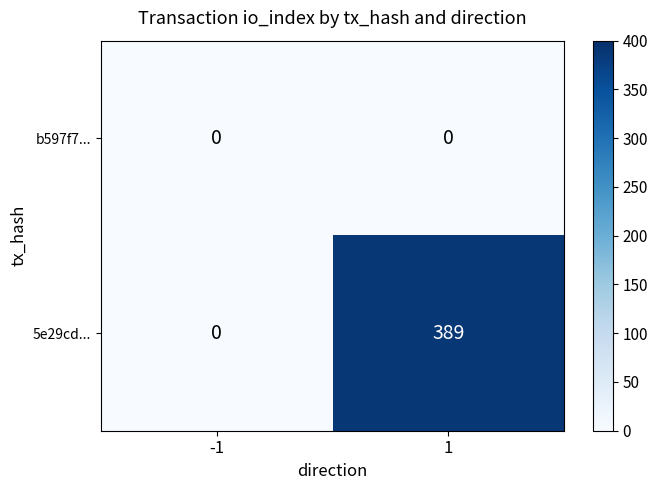

Reading left to right, extract all data points from this chart.

b597f7...: -1=0	1=0
5e29cd...: -1=0	1=389